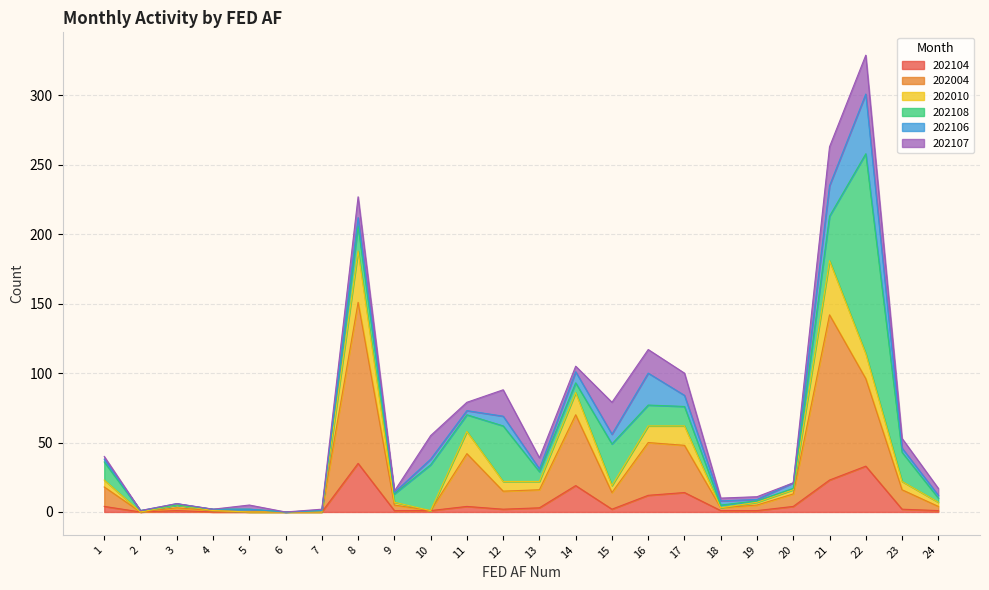

What is the average value of the 202104 series?

7